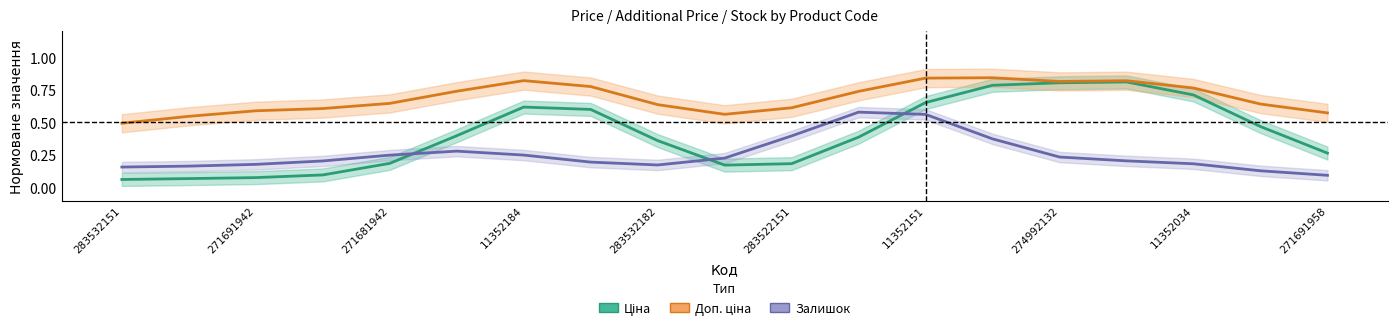

What is the difference between the second highest and second lowest values in the Доп. ціна series?

0.3